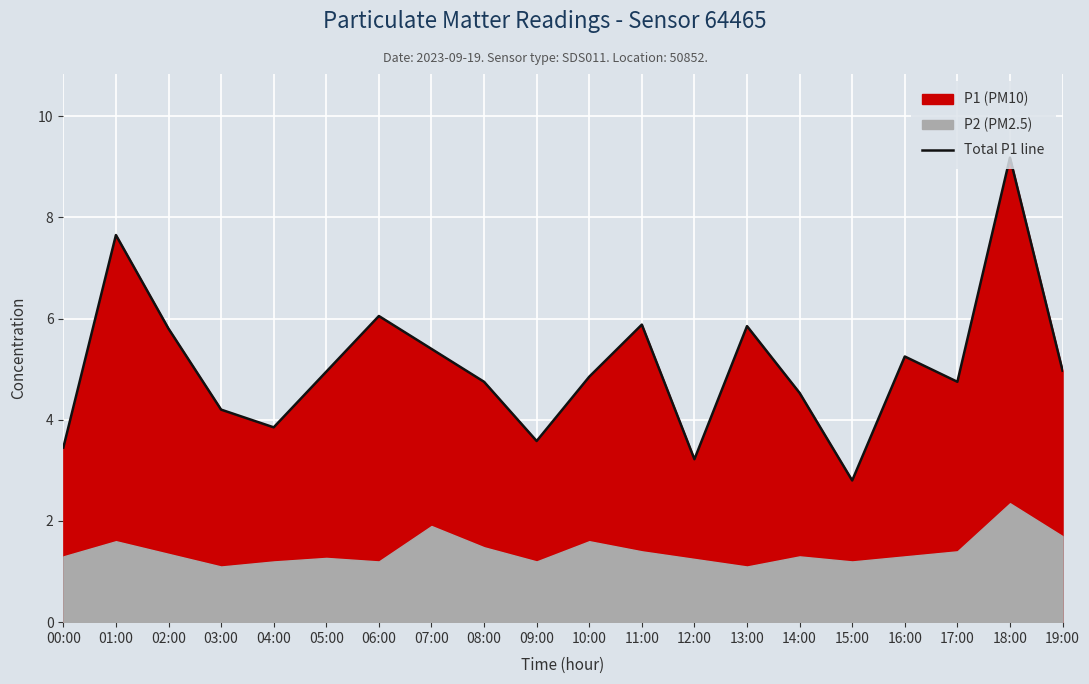

Is it true that the value at 01:00 is 10.4?

False